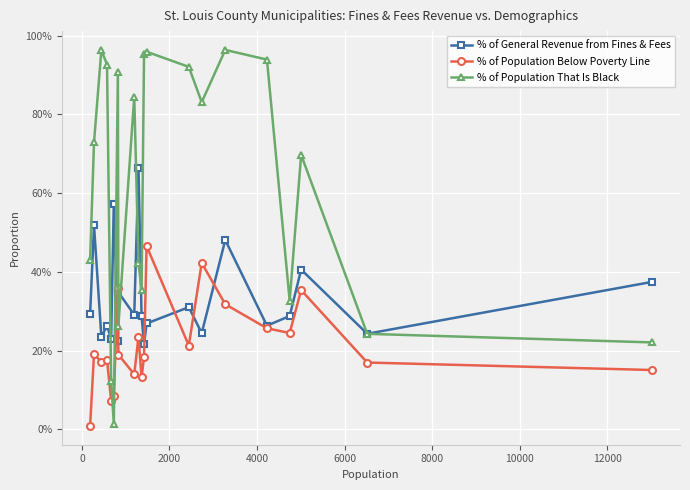

What are all the series names shown in the legend?

% of General Revenue from Fines & Fees, % of Population Below Poverty Line, % of Population That Is Black